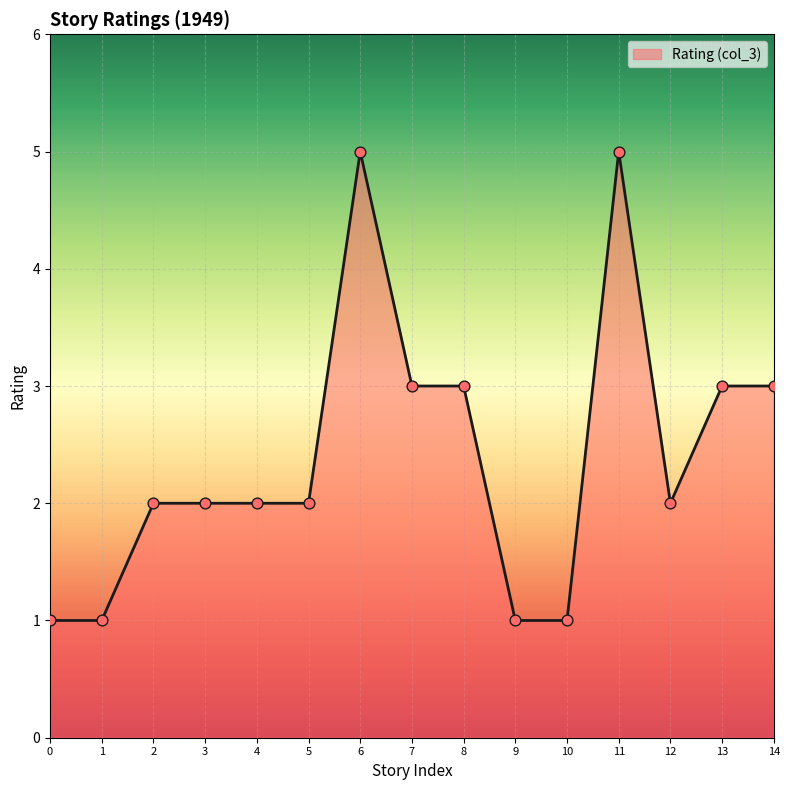

What is the change in value from 2 to 11?

+3